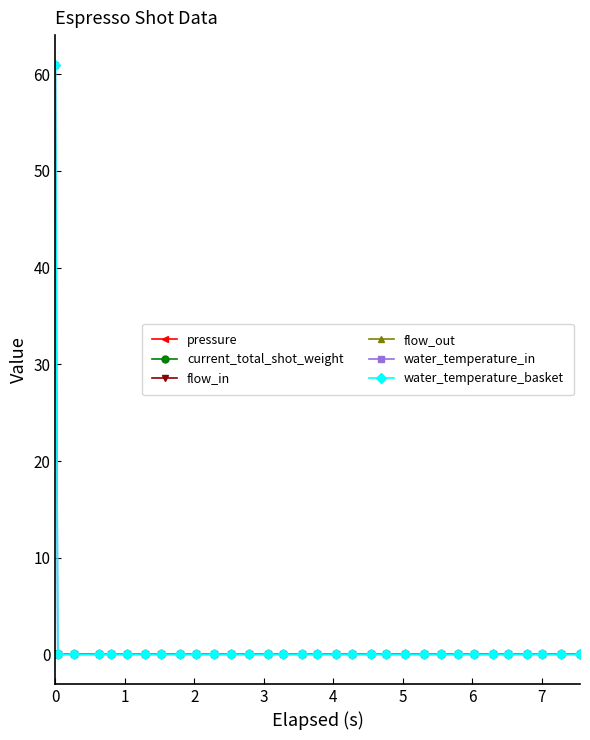

Does the chart have visible grid lines?

No